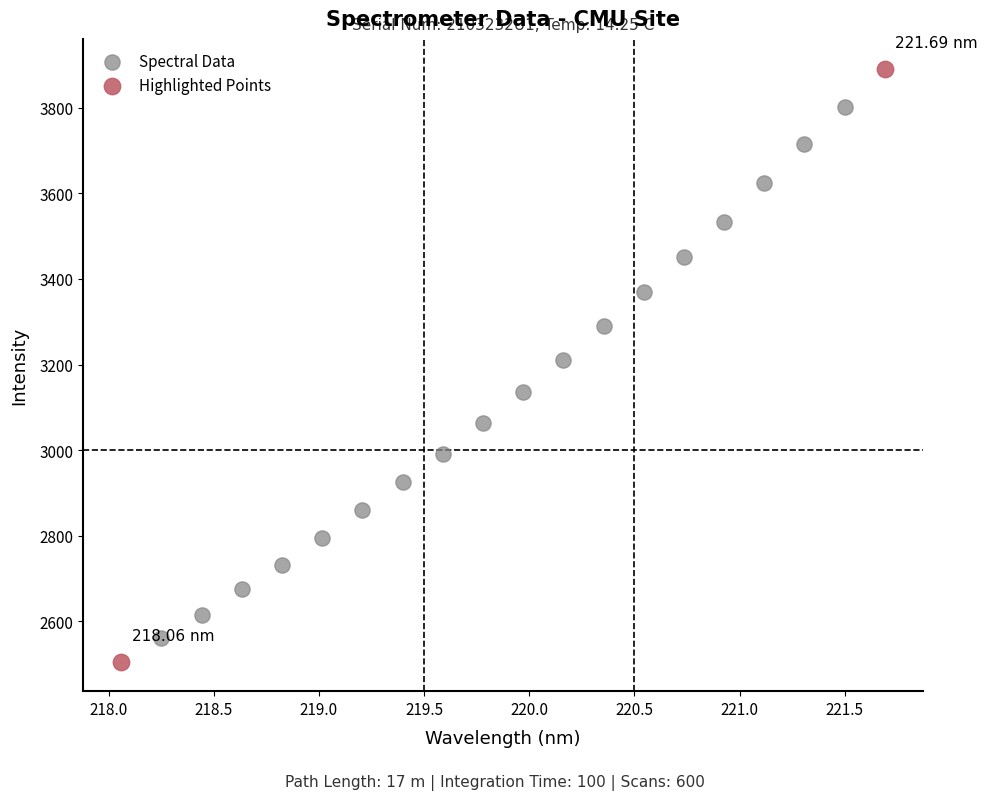

Which series contains the lowest Y value?

Highlighted Points